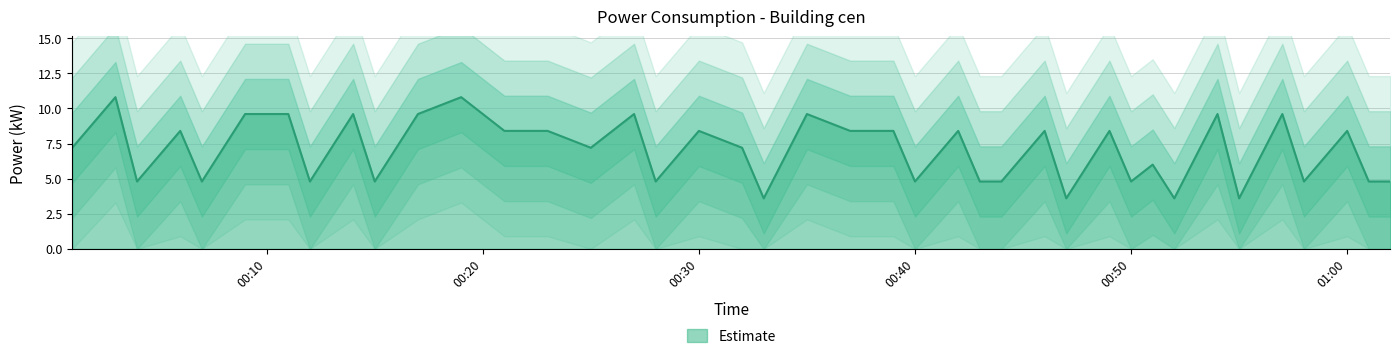

Where is the first local minimum?

2023-03-03T00:04:00